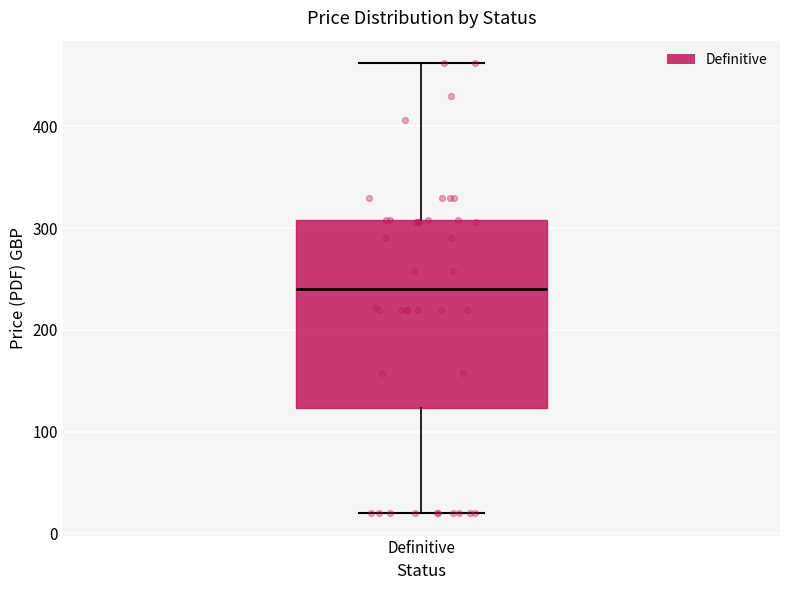

Read this box plot against the y-axis: the position of the median line, the range covered by the box, and the ends of both whiskers. The values are not printed on the chart, so give them approximately, as read against the axis.

median 240, box 120 to 310, whiskers 20 to 460